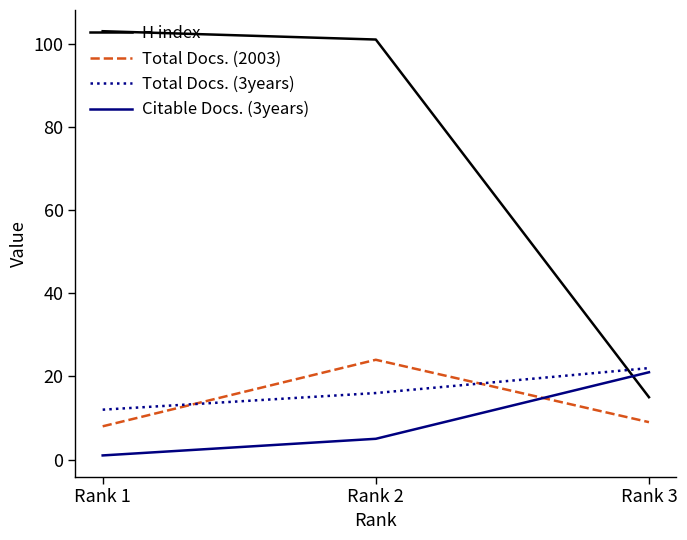

What is the difference between the highest and lowest values at Rank 2?

96